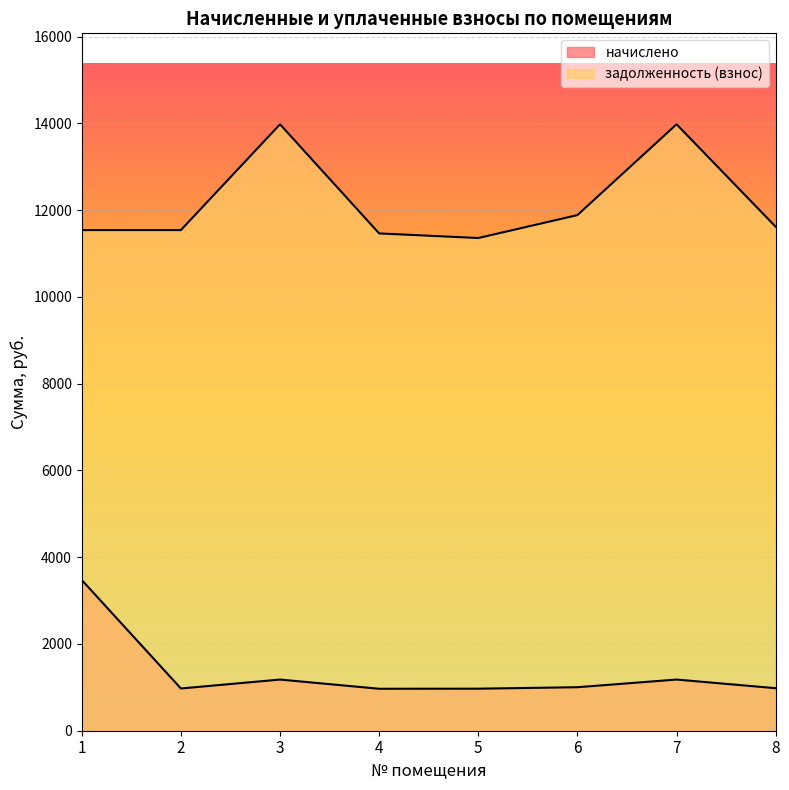

What is the approximate value of начислено at 8?

980.1